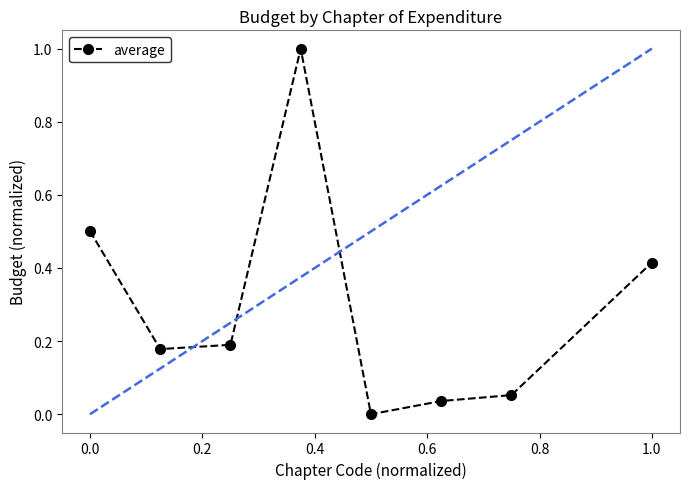

What is the value of the 1st point from the left?

0.5